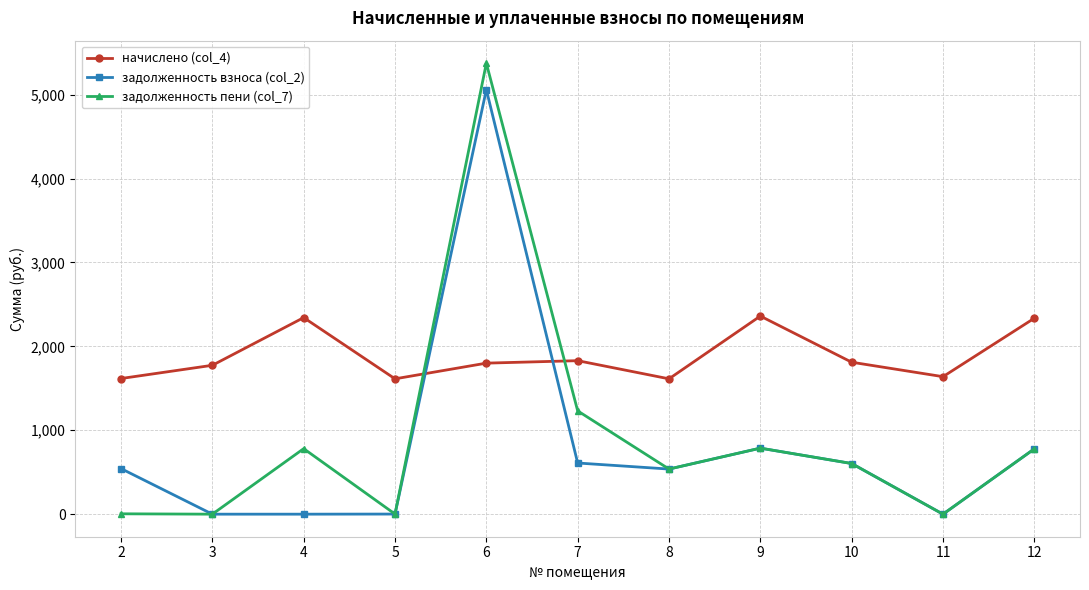

How many data points in задолженность пени (col_7) are less than 603?

5